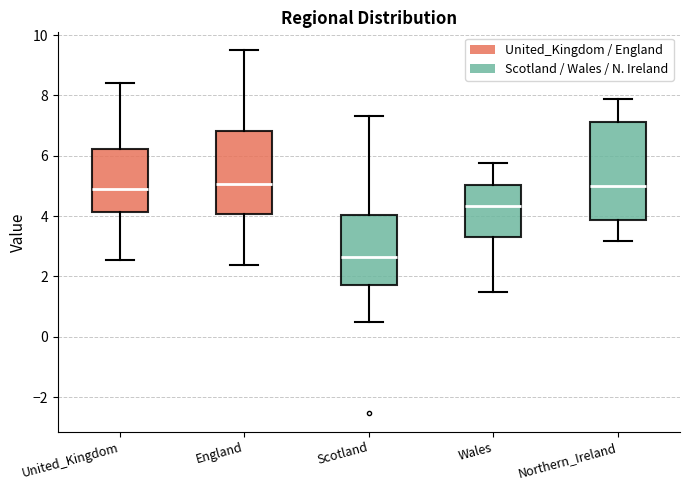

Reading left to right, read every box against the y-axis: the position of its median line, the range the box covers, and the ends of its whiskers. The values are not printed on the chart, so give them approximately, as read against the axis.

United_Kingdom: median 5.0, box 4.2 to 6.2, whiskers 2.6 to 8.4
England: median 5.0, box 4.0 to 6.8, whiskers 2.4 to 9.4
Scotland: median 2.6, box 1.8 to 4.0, whiskers 0.4 to 7.4
Wales: median 4.4, box 3.4 to 5.0, whiskers 1.4 to 5.8
Northern_Ireland: median 5.0, box 3.8 to 7.2, whiskers 3.2 to 7.8